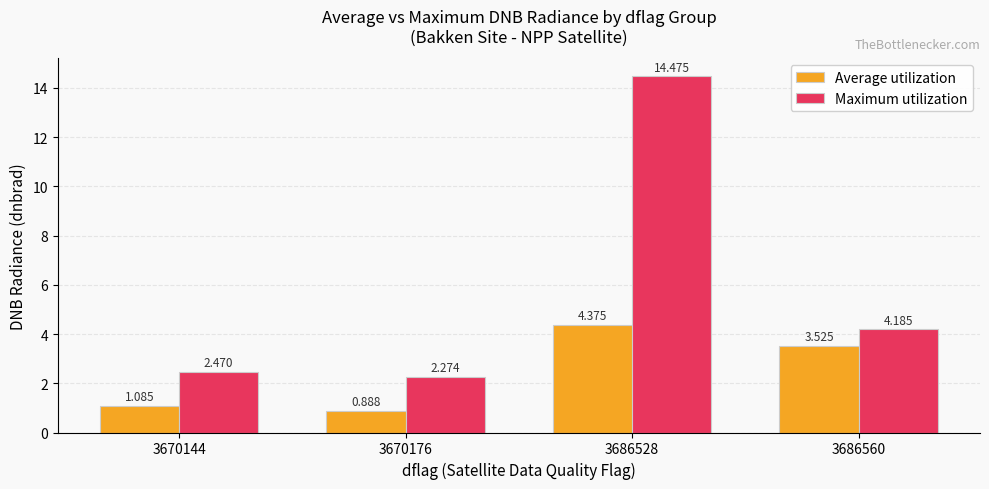

Is the value of Average utilization at 3686528 greater than the value of Maximum utilization at 3686528?

No